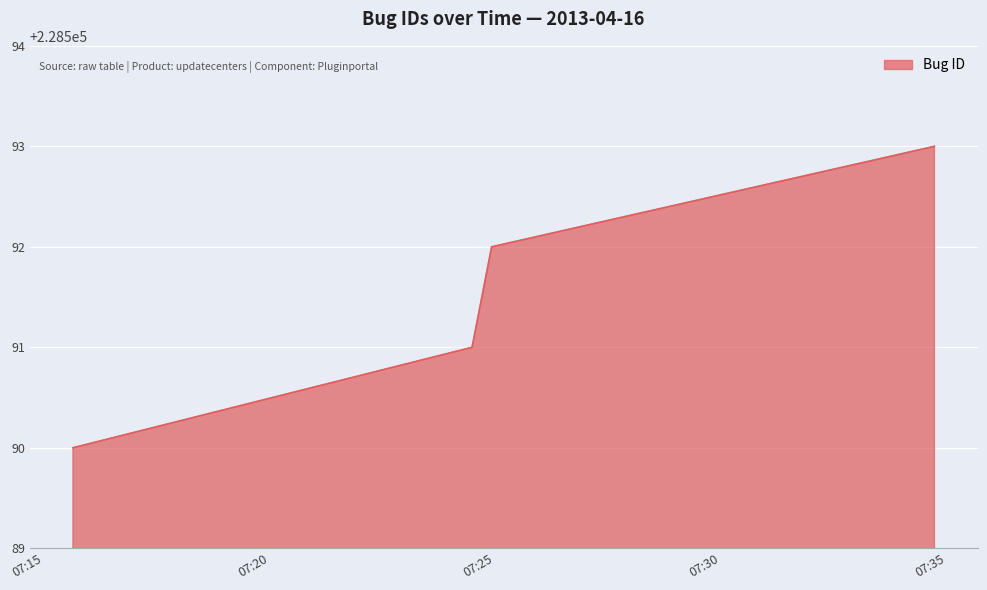

How many lines are shown in the chart?

1